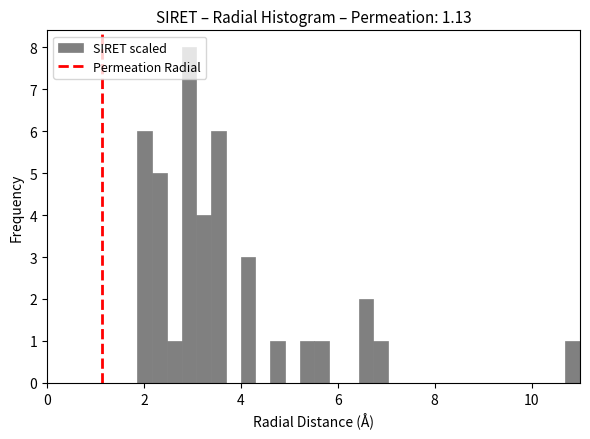

Read against the x-axis, roughly where is the centre of the tallest bar?

3.0